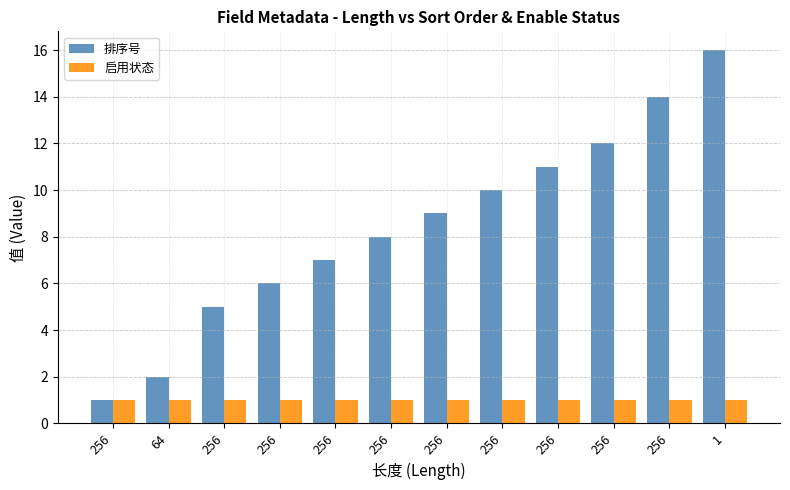

What is the minimum value for 排序号?

1